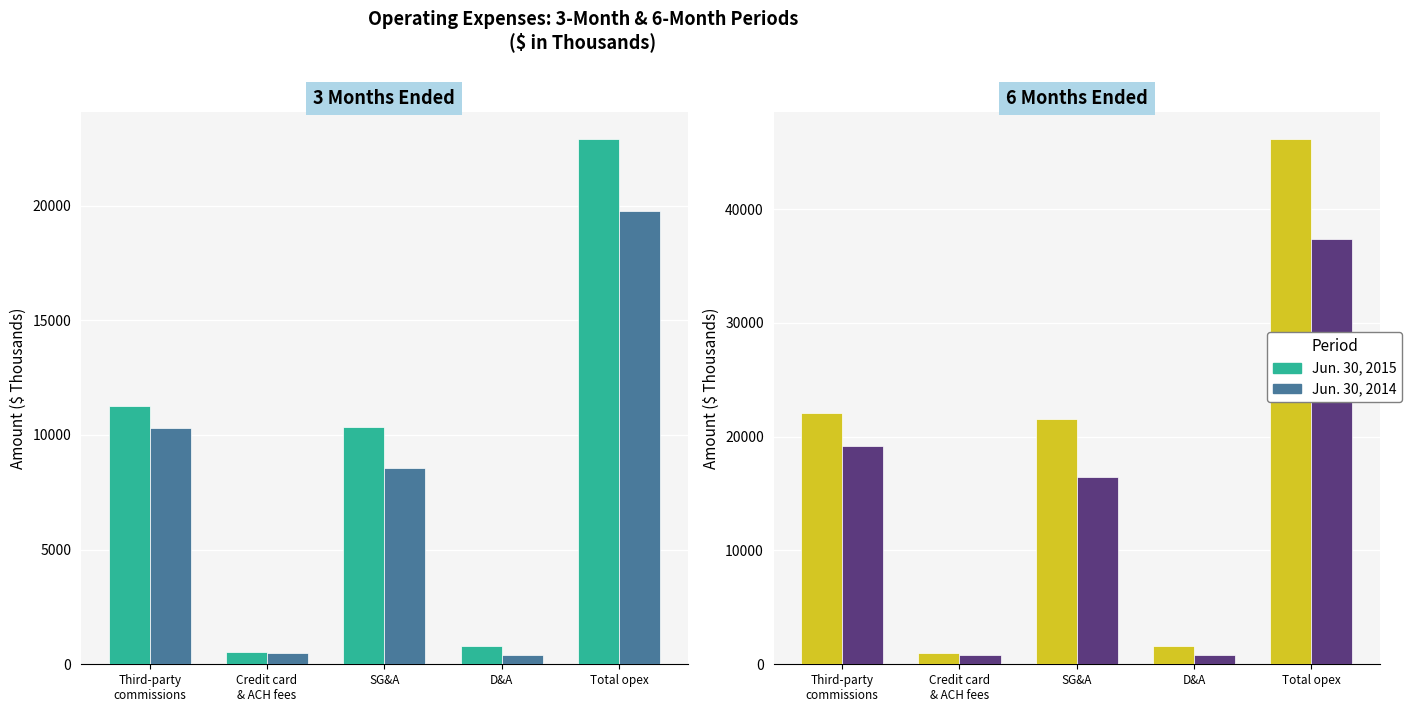

Which series has the widest spread of values?

Jun. 30, 2015